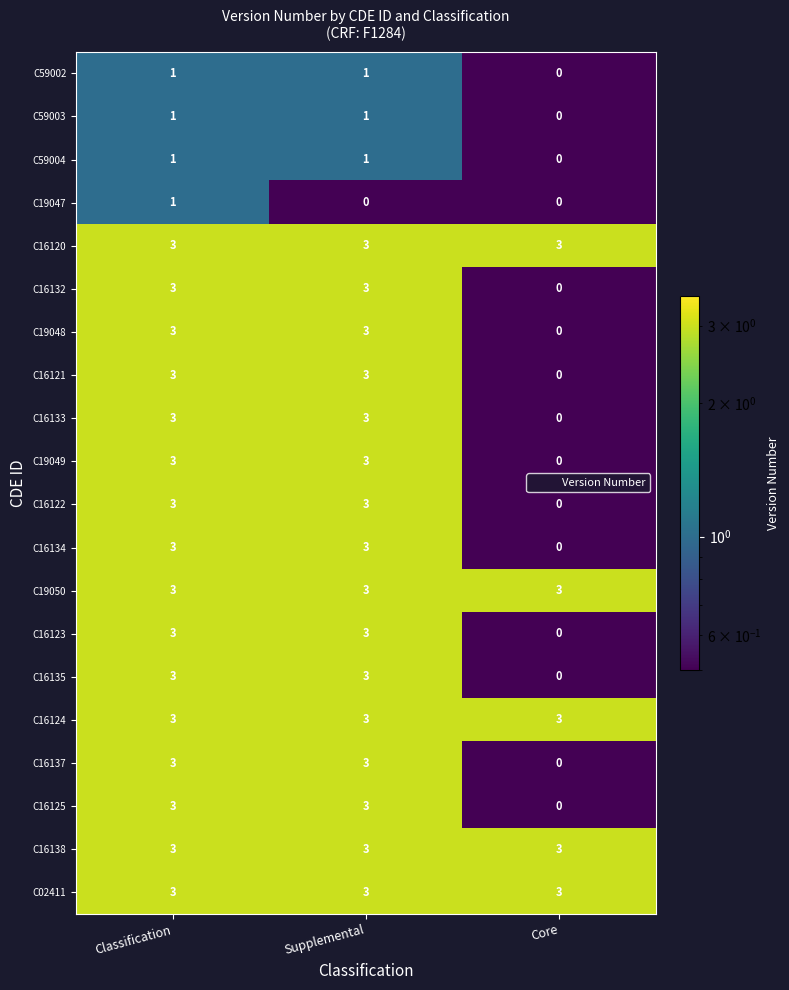

How many values in C19048 are above zero?

2